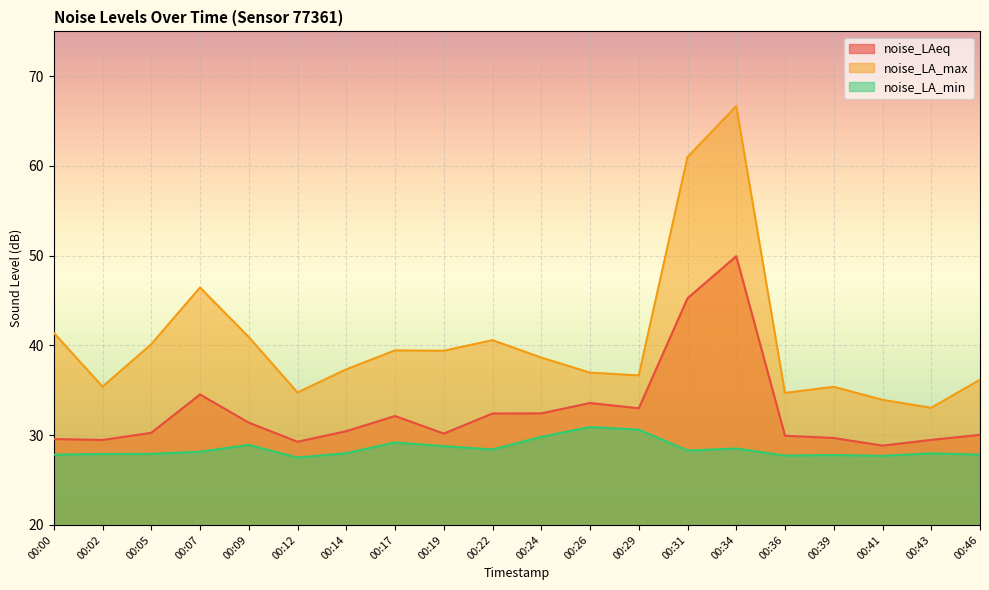

List the series in order of their overall mean, lowest first.

noise_LA_min, noise_LAeq, noise_LA_max